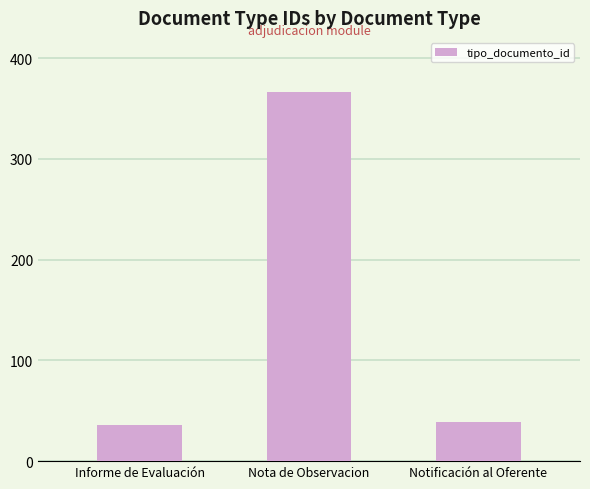

What is the greatest value displayed?

366